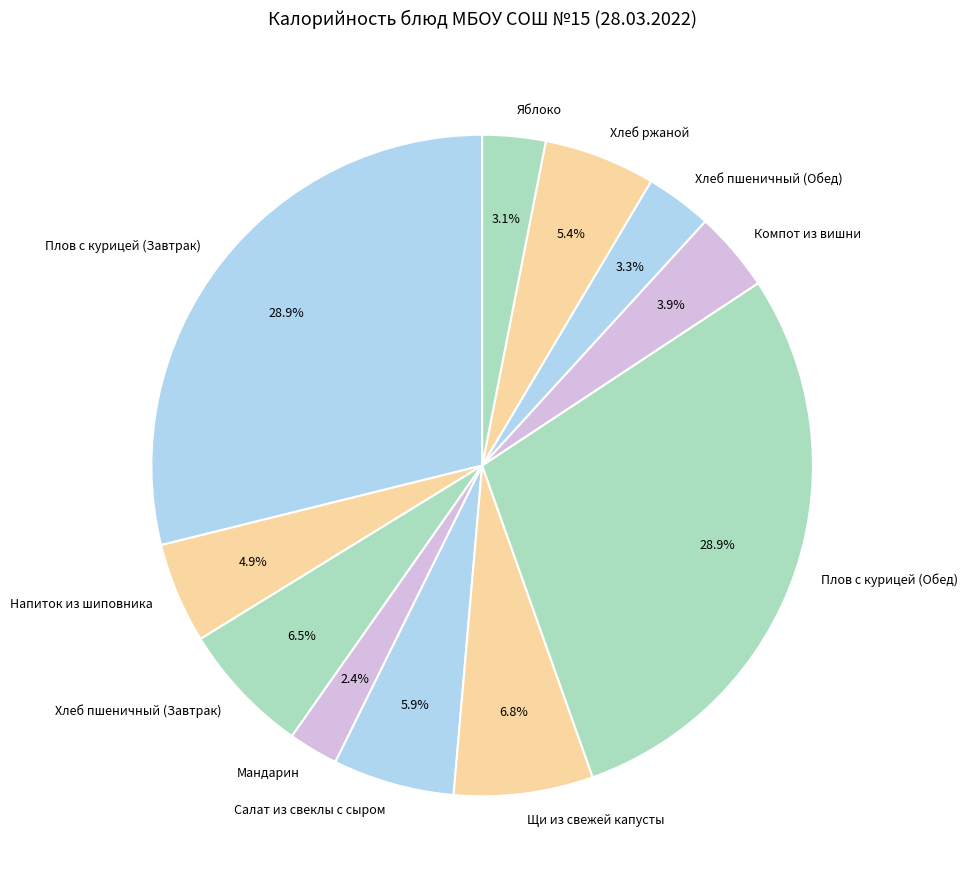

What is the smallest slice in the pie chart?

Мандарин